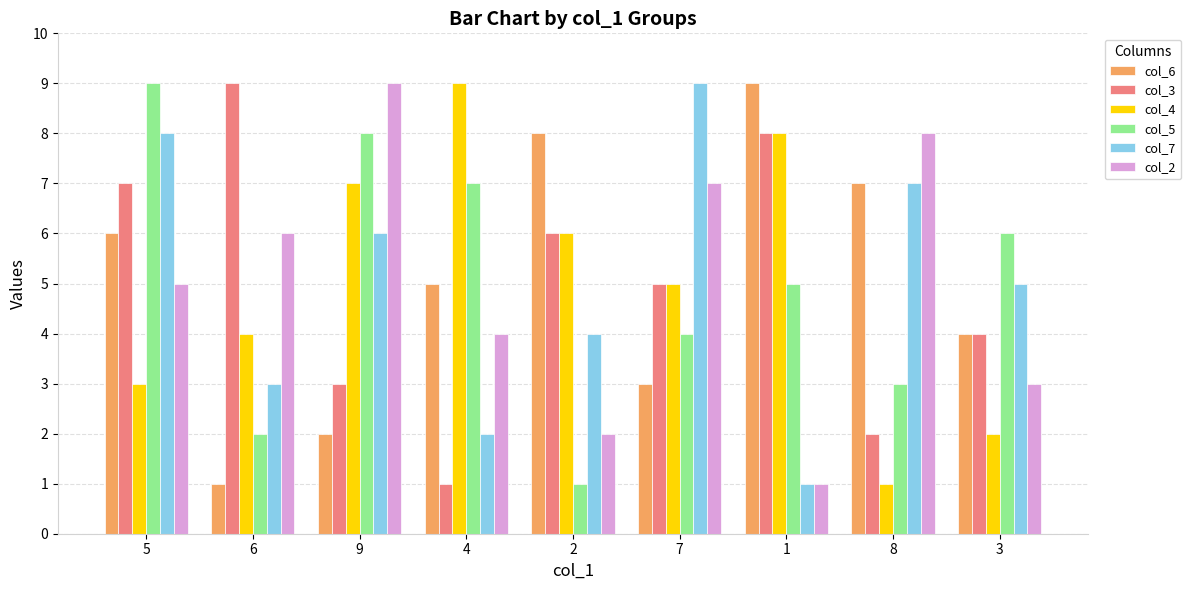

What value does the col_5 series have at 5?

9